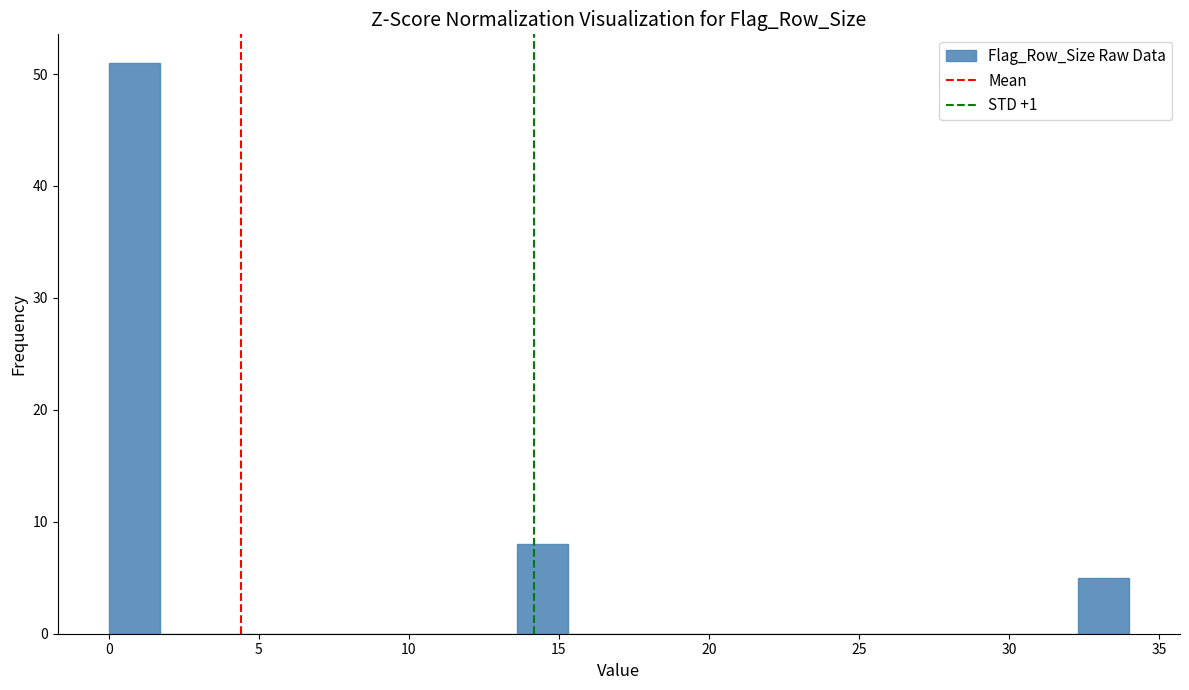

Read against the x-axis, roughly where is the centre of the tallest bar?

1.0